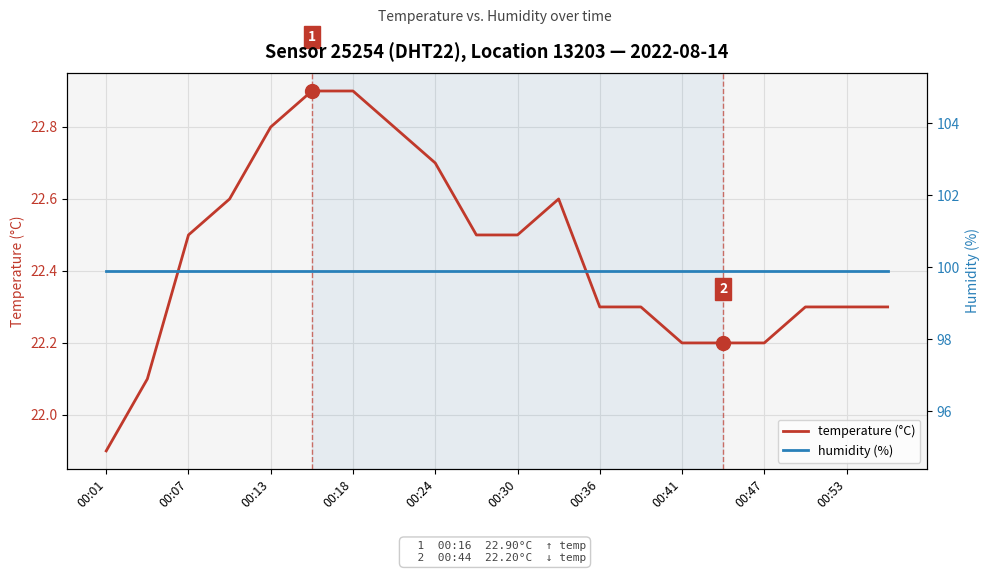

True or false: humidity (%) has more than 2 interior local peaks.

False